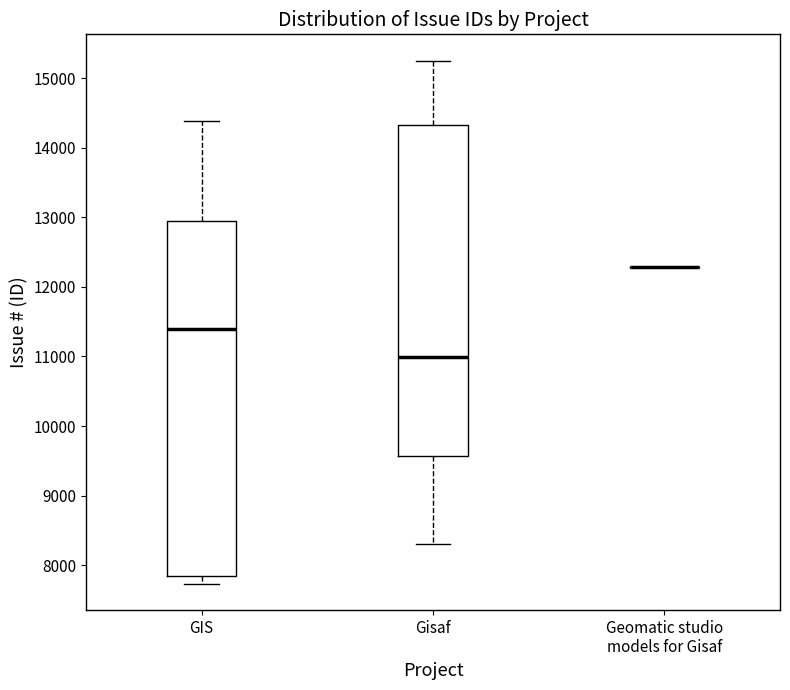

Where does the median line of the box for GIS sit on the y-axis? The values are not printed on the chart, so give them approximately, as read against the axis.

11400